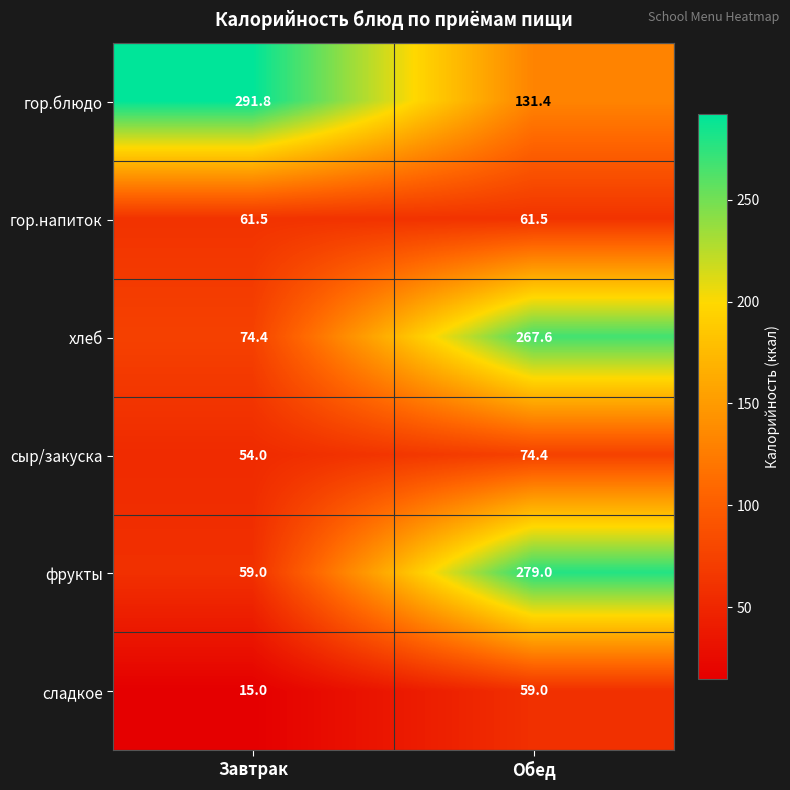

Is it true that сыр/закуска equals 74.4 at Обед?

True